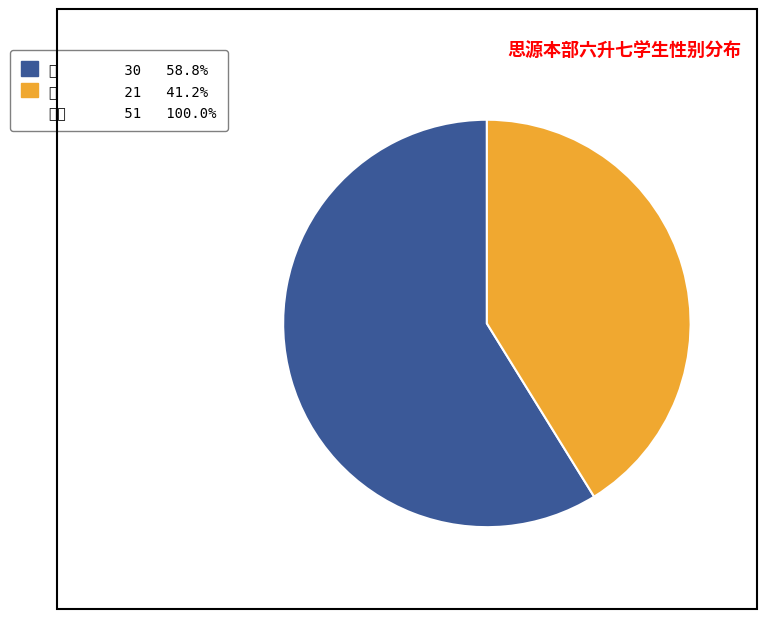

Does any single category account for the majority?

Yes